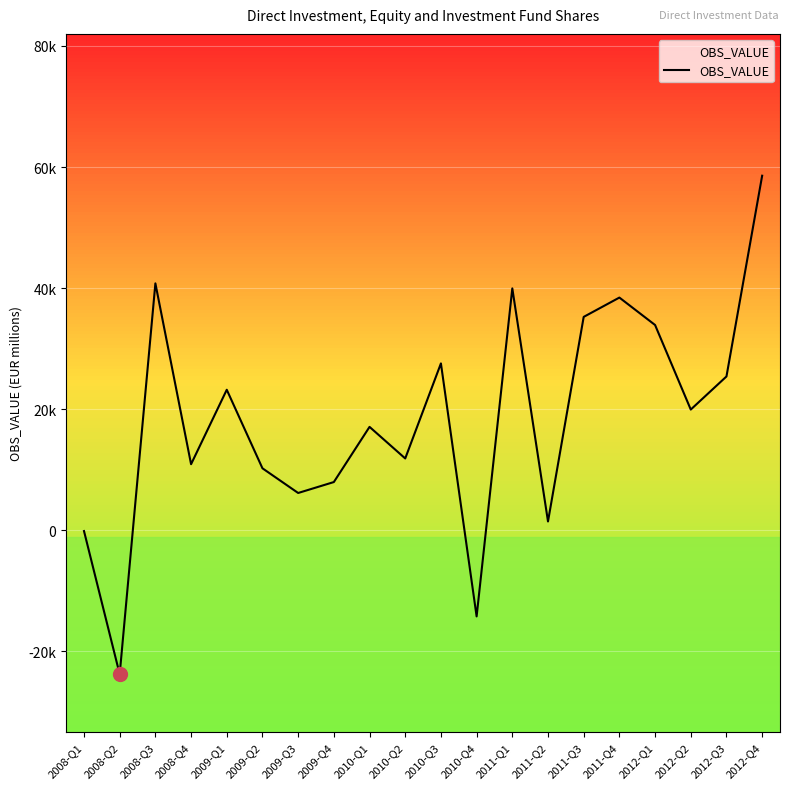

Read the value at 2009-Q3.

6157.4